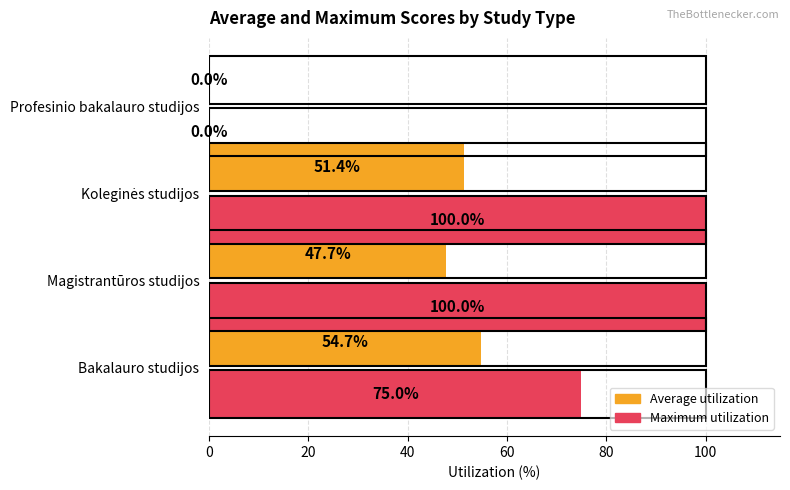

Is it true that Maximum utilization equals 0.0 at Profesinio bakalauro studijos?

True